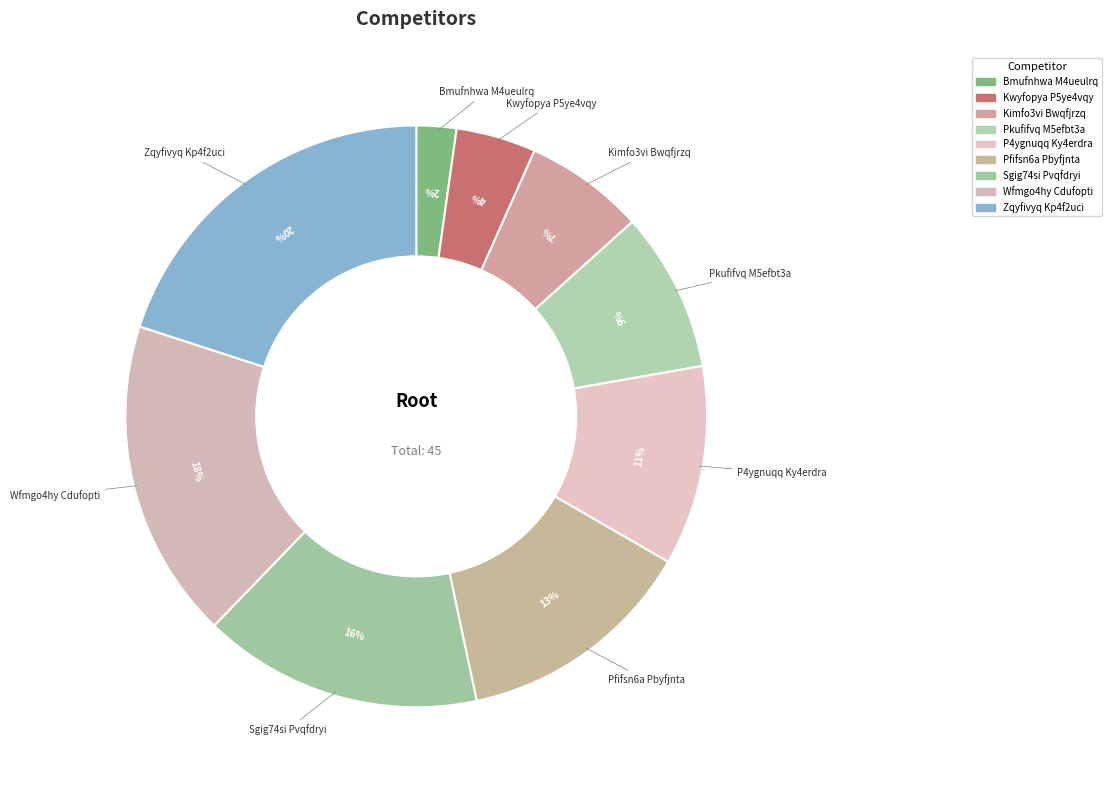

To the nearest percent, what percentage of the pie is Sgig74si Pvqfdryi?

16%